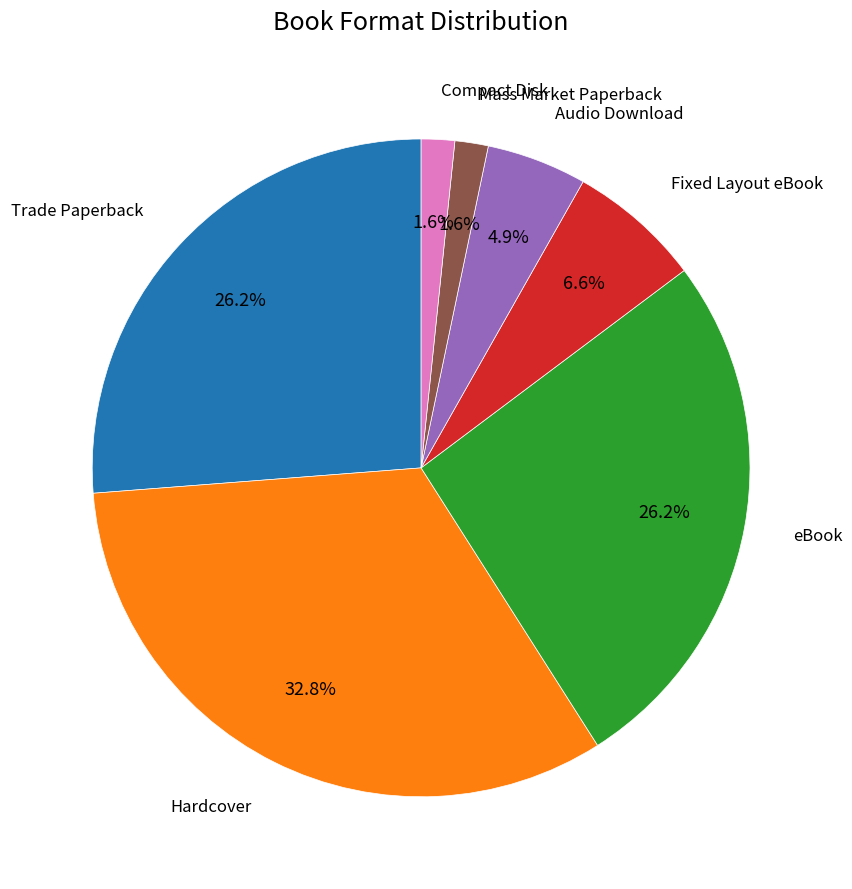

Is there a majority slice in this chart?

No